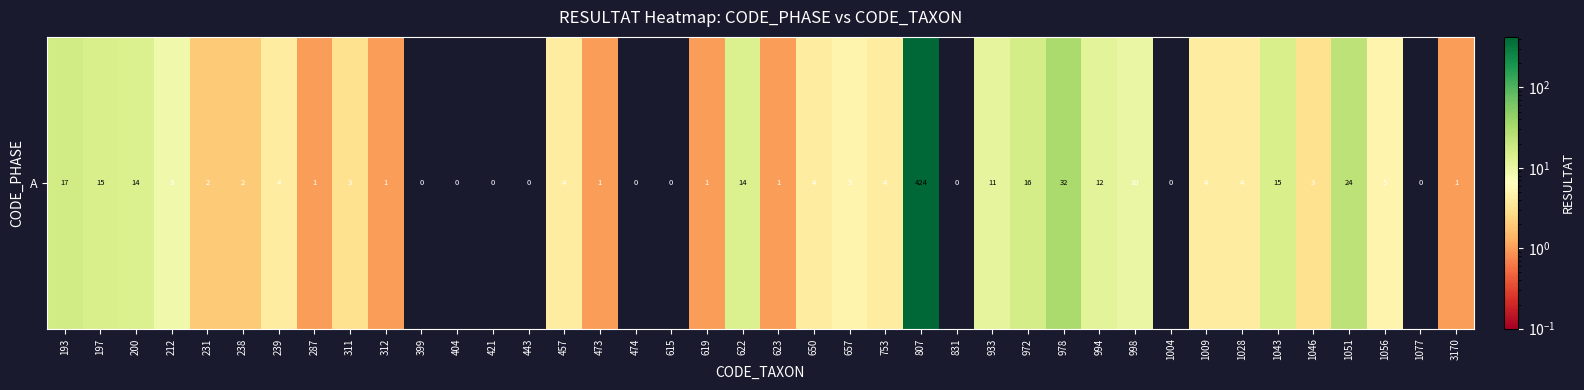

The value at 978 is 10. True or false?

False